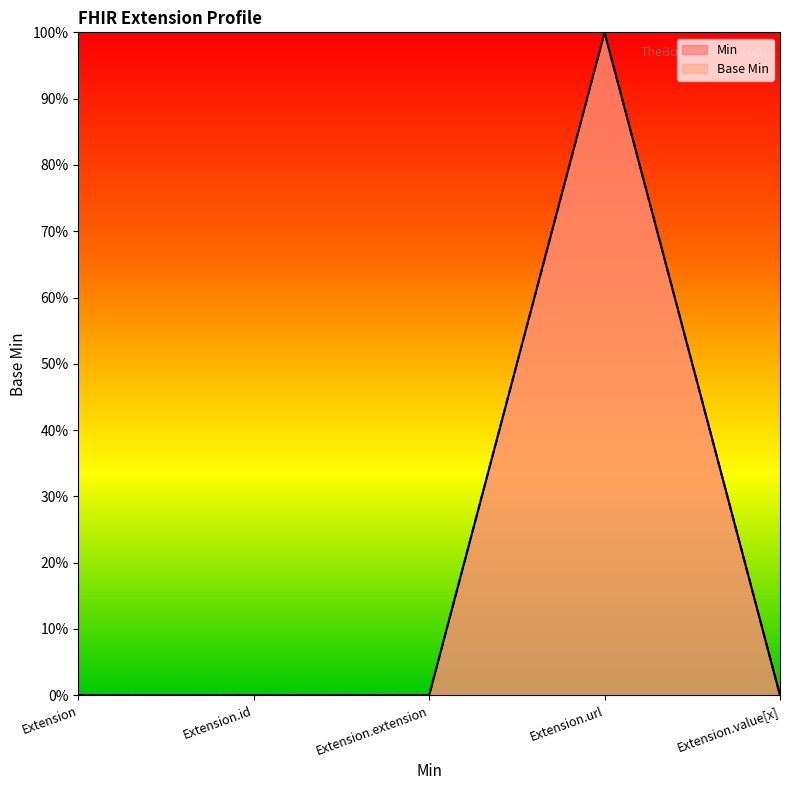

Which series has the widest spread of values?

Min